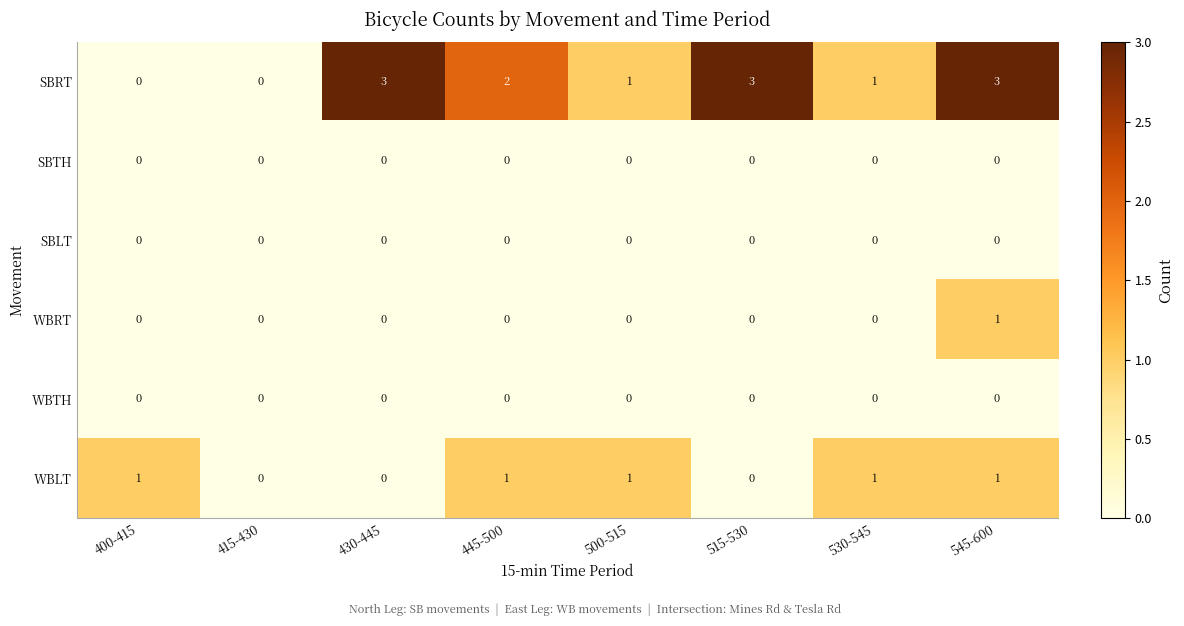

The SBLT series shows 0 at 530-545. True or false?

True